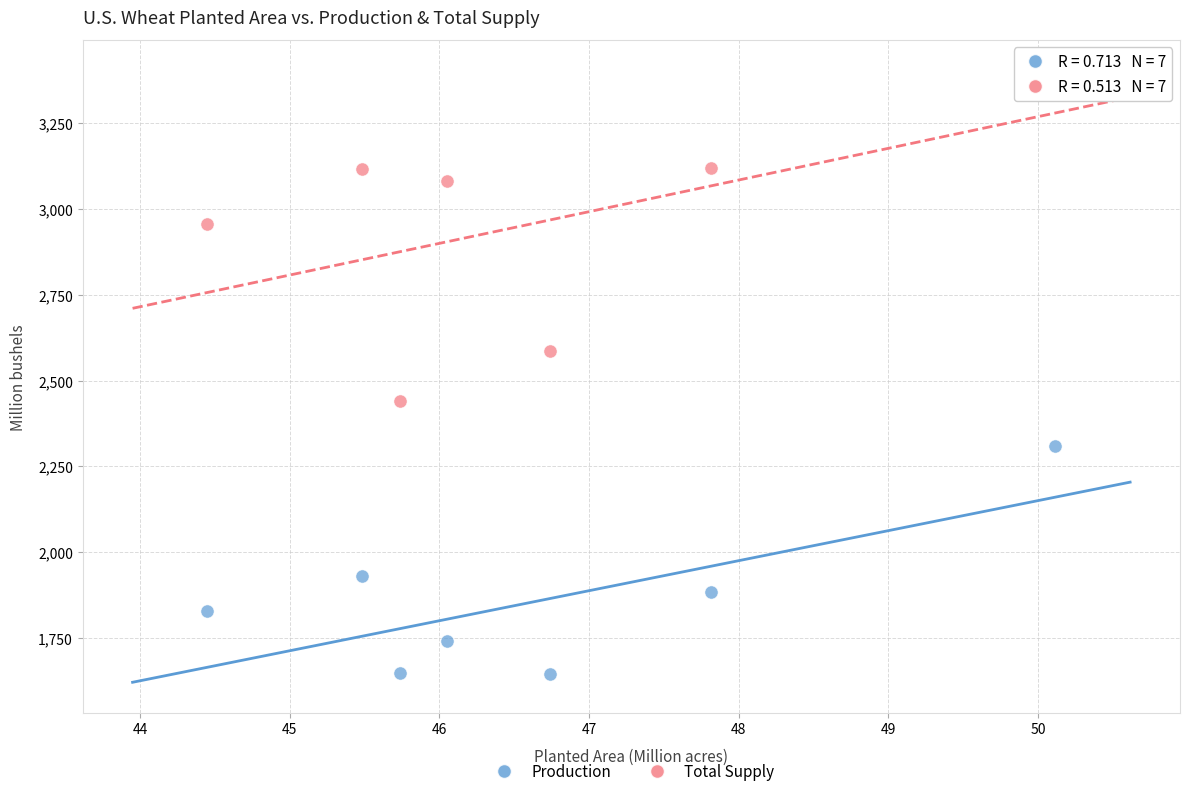

Across all series, what Y value is closest to 2524?

2586.6